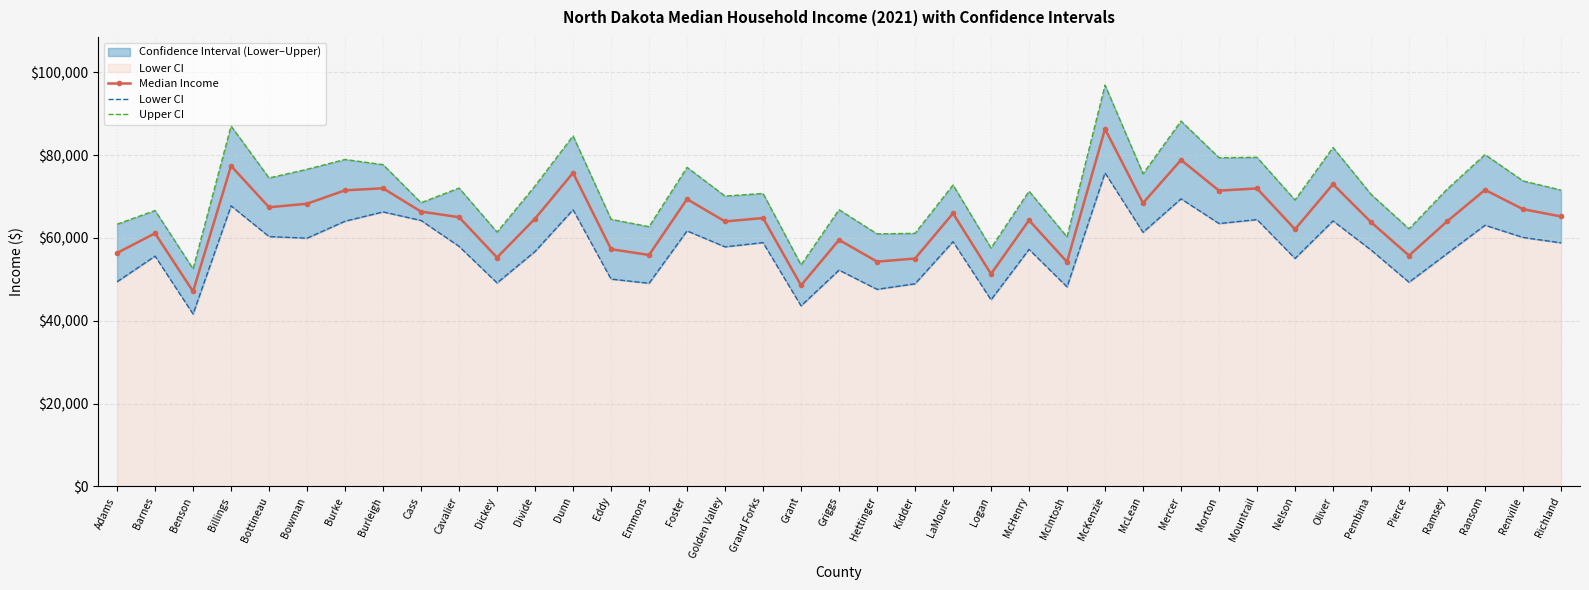

What is the label of the 18th point from the left?

Grand Forks